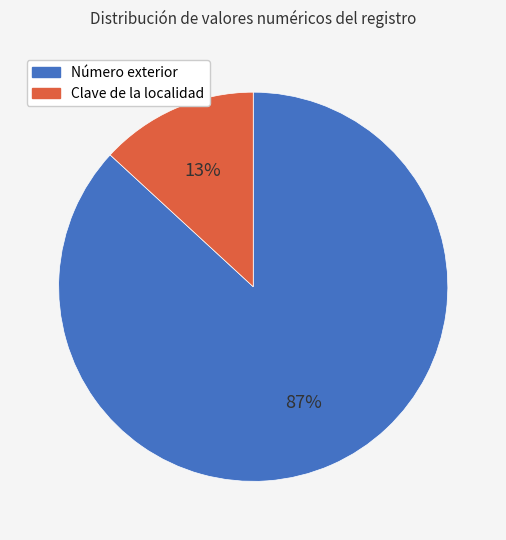

Which slice is the smallest?

Clave de la localidad